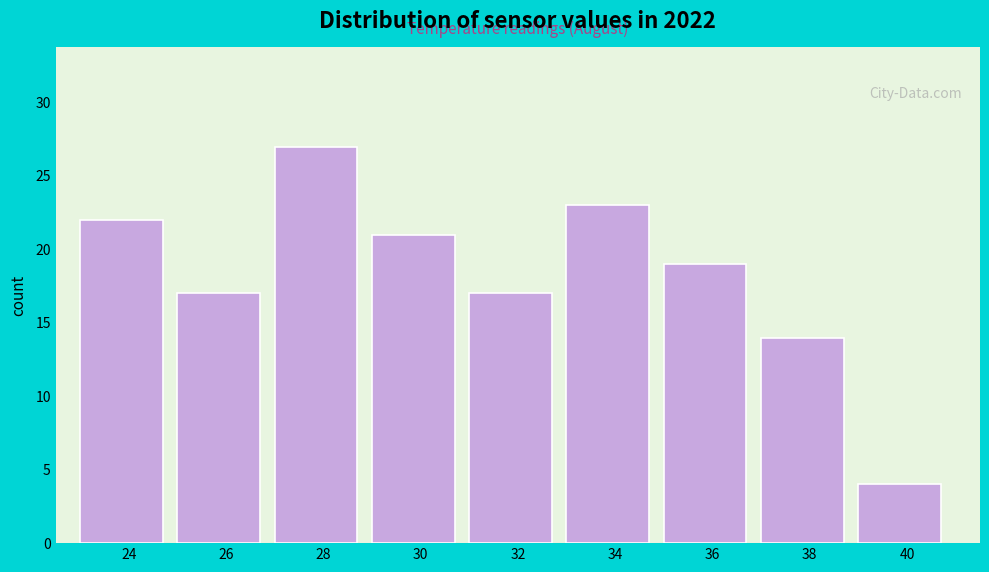

Reading left to right, list all the values displayed in this chart.

24=22	26=17	28=27	30=21	32=17	34=23	36=19	38=14	40=4